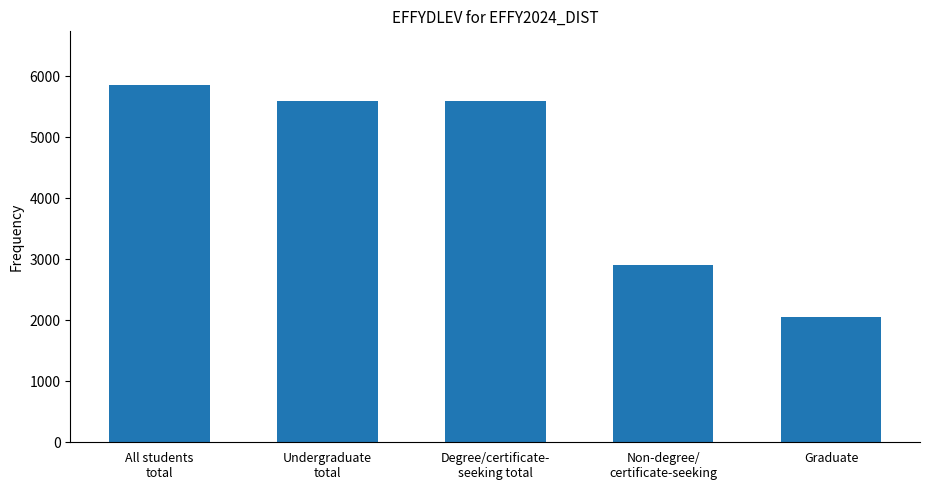

What is the average value?

4399